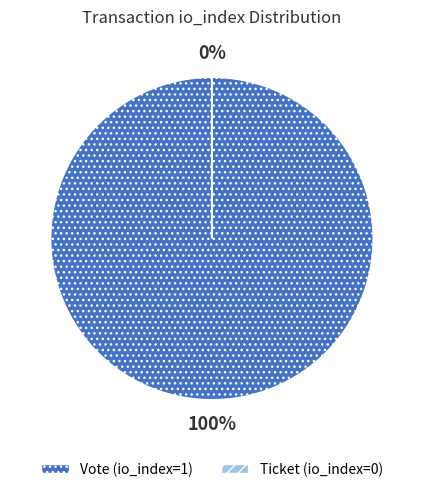

To the nearest percent, what is the difference between the largest and smallest slice percentages?

100%